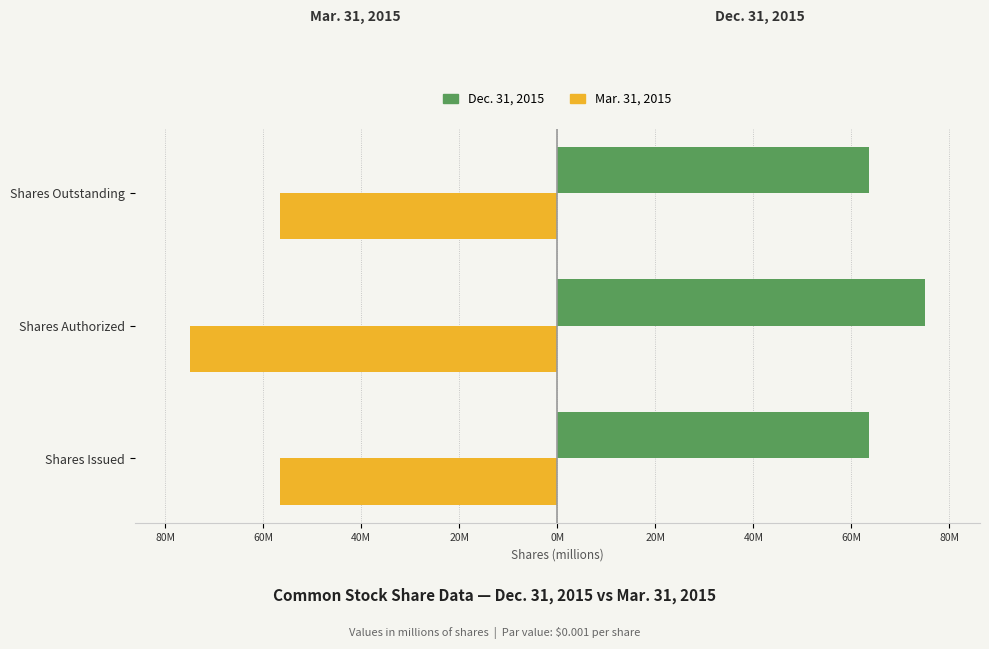

Reading right to left, list all the values displayed in this chart.

Dec. 31, 2015: 63.6	75.0	63.6
Mar. 31, 2015: -56.5	-75.0	-56.5